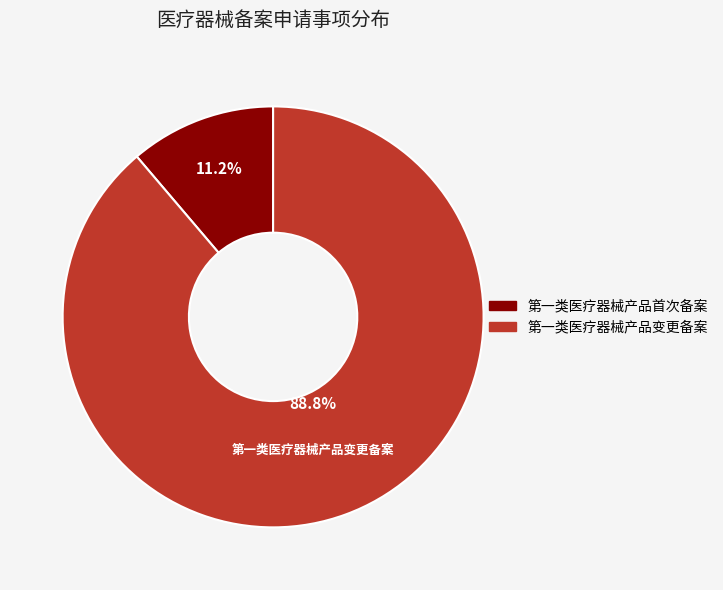

To the nearest percent, what is the combined percentage of 第一类医疗器械产品首次备案 and 第一类医疗器械产品变更备案?

100%